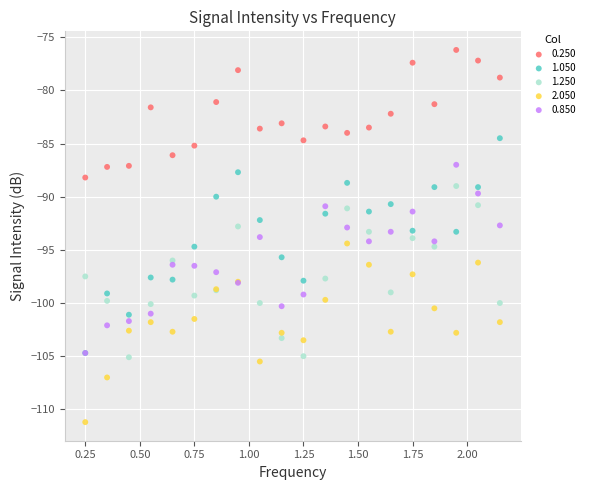

Which series reaches the minimum Y coordinate?

2.050